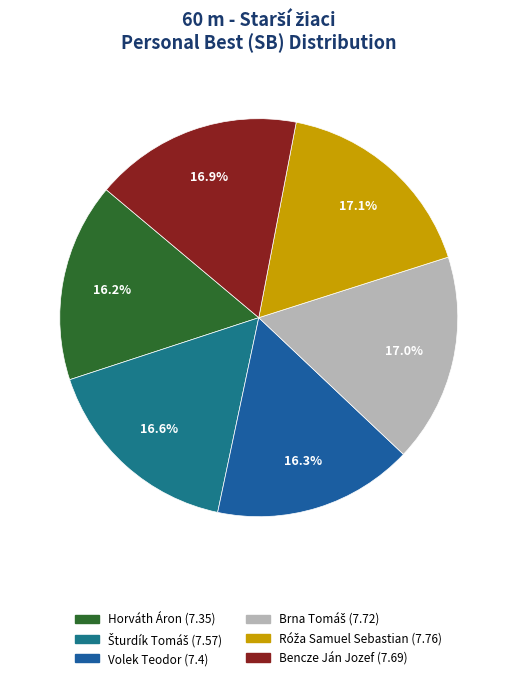

Is it true that Brna Tomáš is 28% of the pie?

False